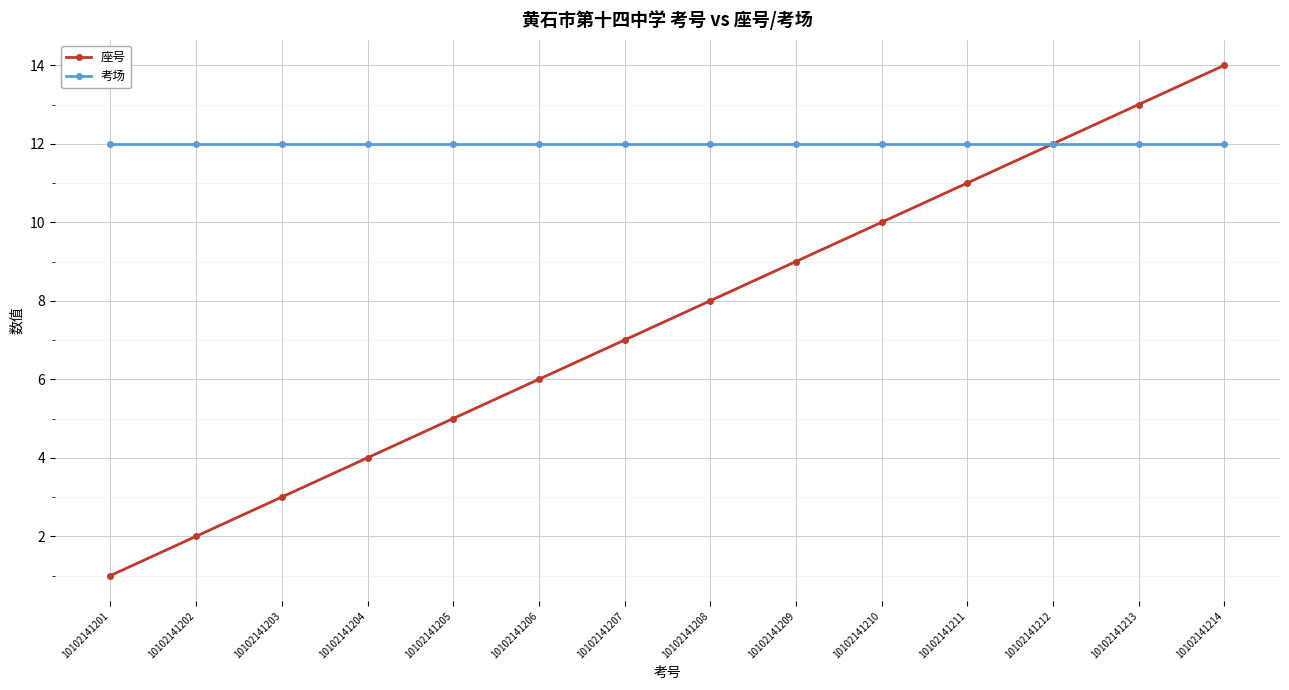

Reading left to right, transcribe all the data shown in this chart.

座号: 10102141201=1	10102141202=2	10102141203=3	10102141204=4	10102141205=5	10102141206=6	10102141207=7	10102141208=8	10102141209=9	10102141210=10	10102141211=11	10102141212=12	10102141213=13	10102141214=14
考场: 10102141201=12	10102141202=12	10102141203=12	10102141204=12	10102141205=12	10102141206=12	10102141207=12	10102141208=12	10102141209=12	10102141210=12	10102141211=12	10102141212=12	10102141213=12	10102141214=12